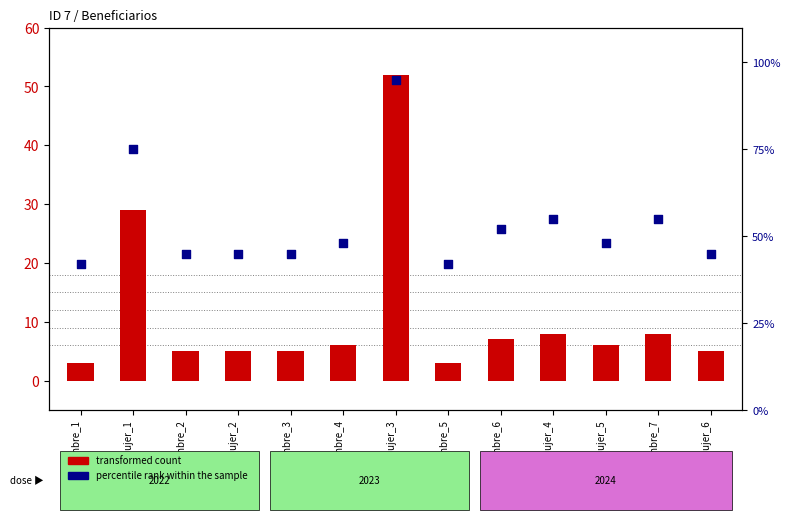

Which series reaches the maximum Y coordinate?

percentile rank within the sample